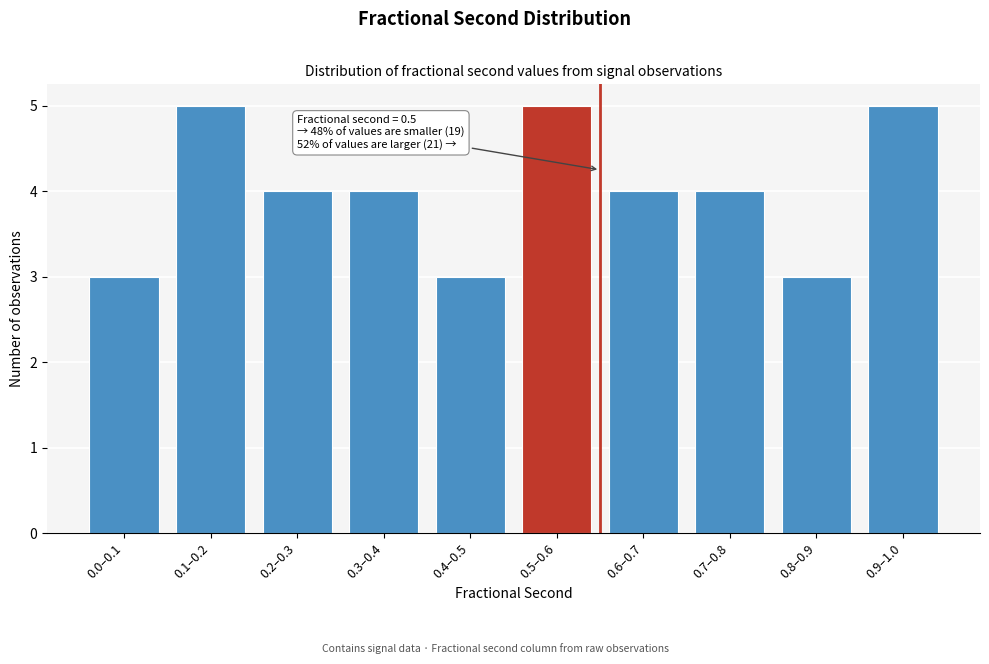

Reading left to right, what are all the values shown in this chart?

0.0–0.1=3	0.1–0.2=5	0.2–0.3=4	0.3–0.4=4	0.4–0.5=3	0.5–0.6=5	0.6–0.7=4	0.7–0.8=4	0.8–0.9=3	0.9–1.0=5